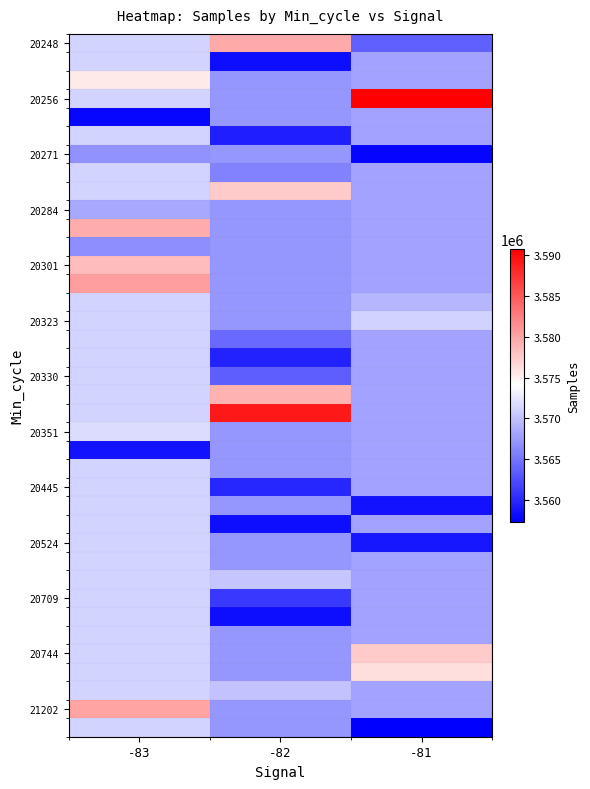

Which series has the largest total across all categories?

20256